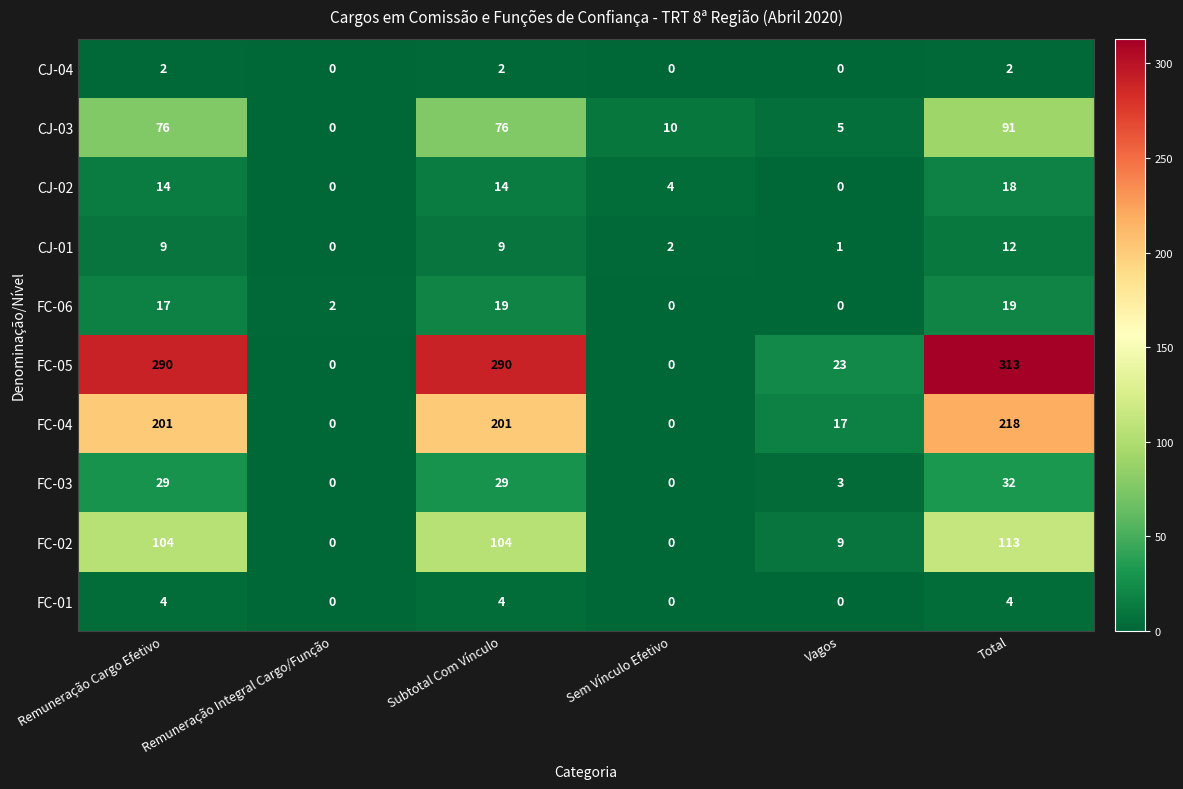

Rank the series at Total from lowest to highest value.

CJ-04, FC-01, CJ-01, CJ-02, FC-06, FC-03, CJ-03, FC-02, FC-04, FC-05